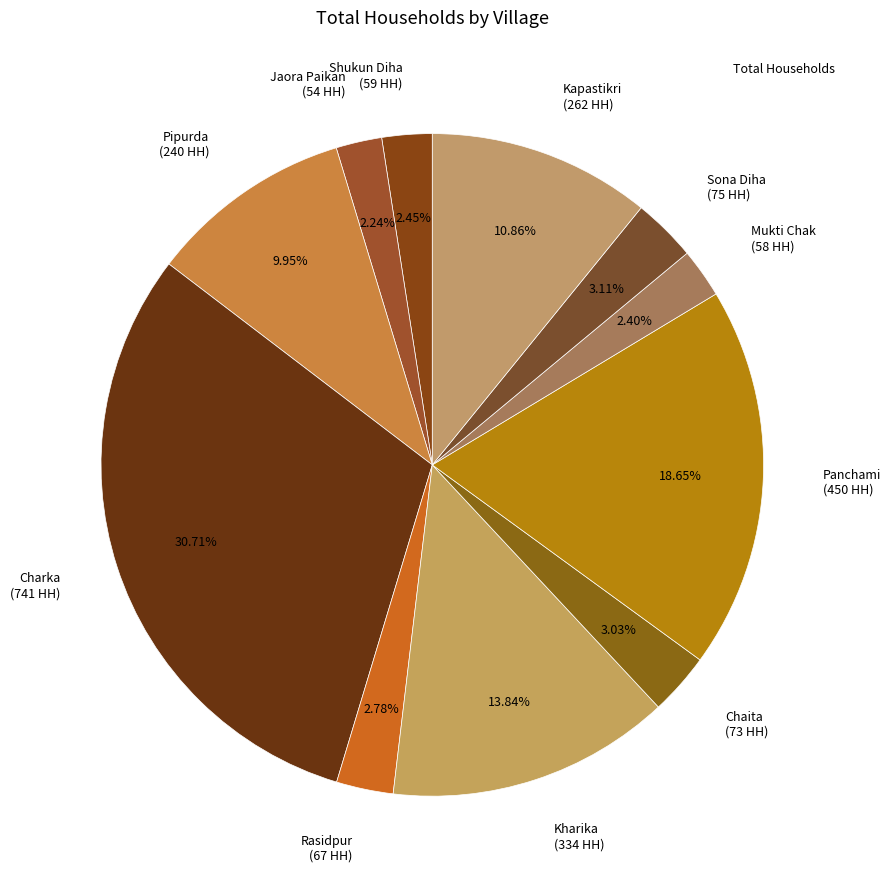

To the nearest percent, what is the average slice percentage?

9%